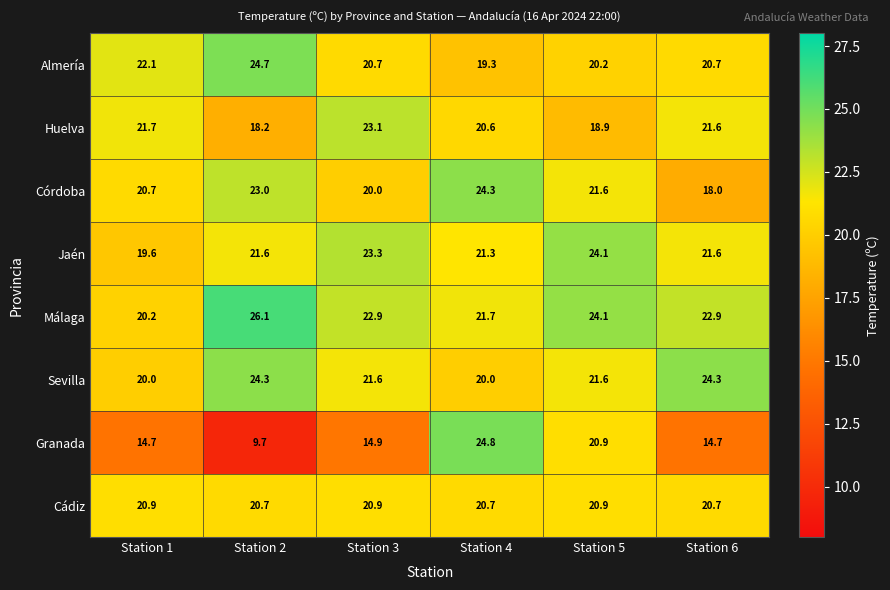

Which category has the highest value in the Jaén series?

Station 5